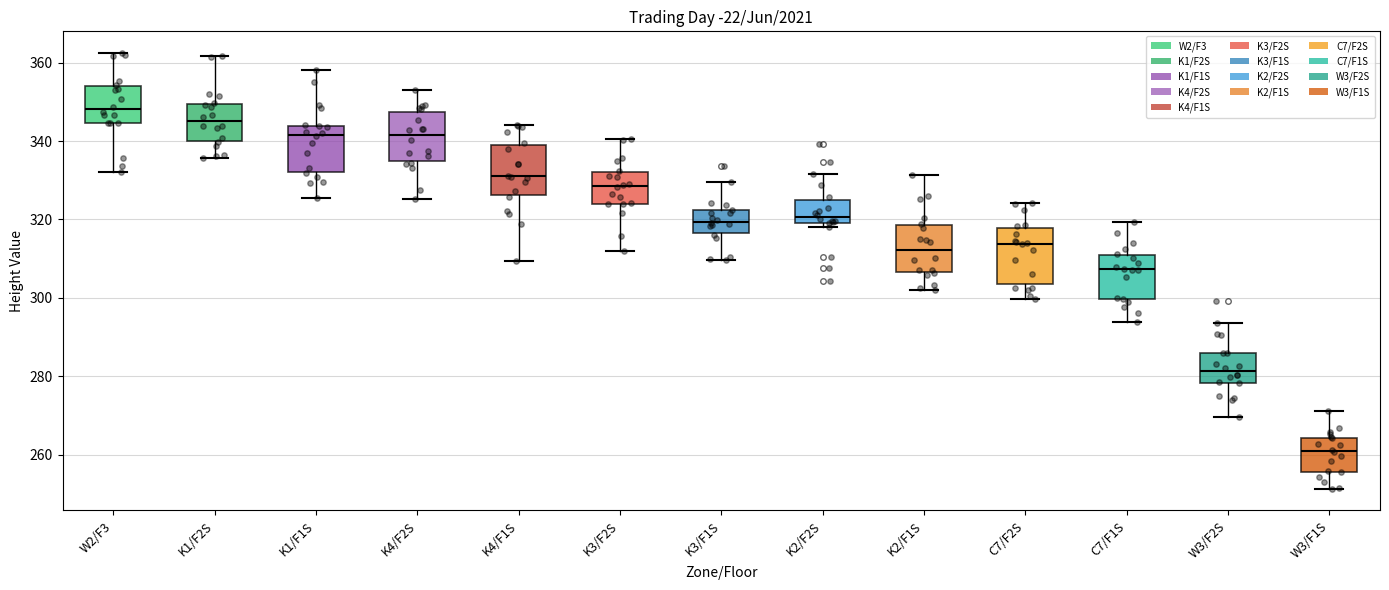

Reading left to right, read every box against the y-axis: the position of its median line, the range the box covers, and the ends of its whiskers. The values are not printed on the chart, so give them approximately, as read against the axis.

W2/F3: median 348, box 344 to 354, whiskers 332 to 362
K1/F2S: median 346, box 340 to 350, whiskers 336 to 362
K1/F1S: median 342, box 332 to 344, whiskers 326 to 358
K4/F2S: median 342, box 334 to 348, whiskers 326 to 352
K4/F1S: median 332, box 326 to 340, whiskers 310 to 344
K3/F2S: median 328, box 324 to 332, whiskers 312 to 340
K3/F1S: median 320, box 316 to 322, whiskers 310 to 330
K2/F2S: median 320 (just above the box's lower edge), box 320 to 326, whiskers 318 to 332
K2/F1S: median 312, box 306 to 318, whiskers 302 to 332
C7/F2S: median 314, box 304 to 318, whiskers 300 to 324
C7/F1S: median 308, box 300 to 310, whiskers 294 to 320
W3/F2S: median 282, box 278 to 286, whiskers 270 to 294
W3/F1S: median 260, box 256 to 264, whiskers 252 to 270